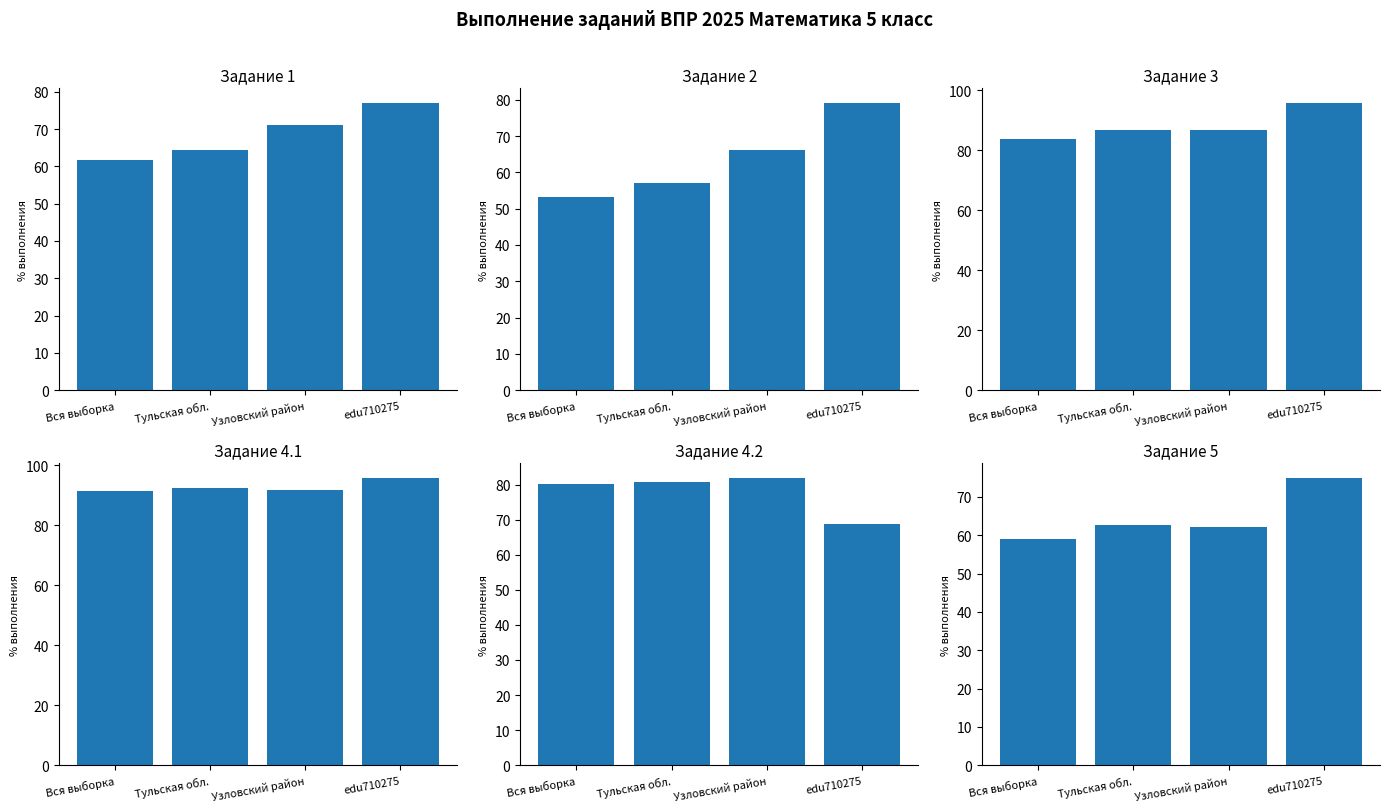

What is the difference between the second highest and second lowest values in the Задание 5 series?

0.3